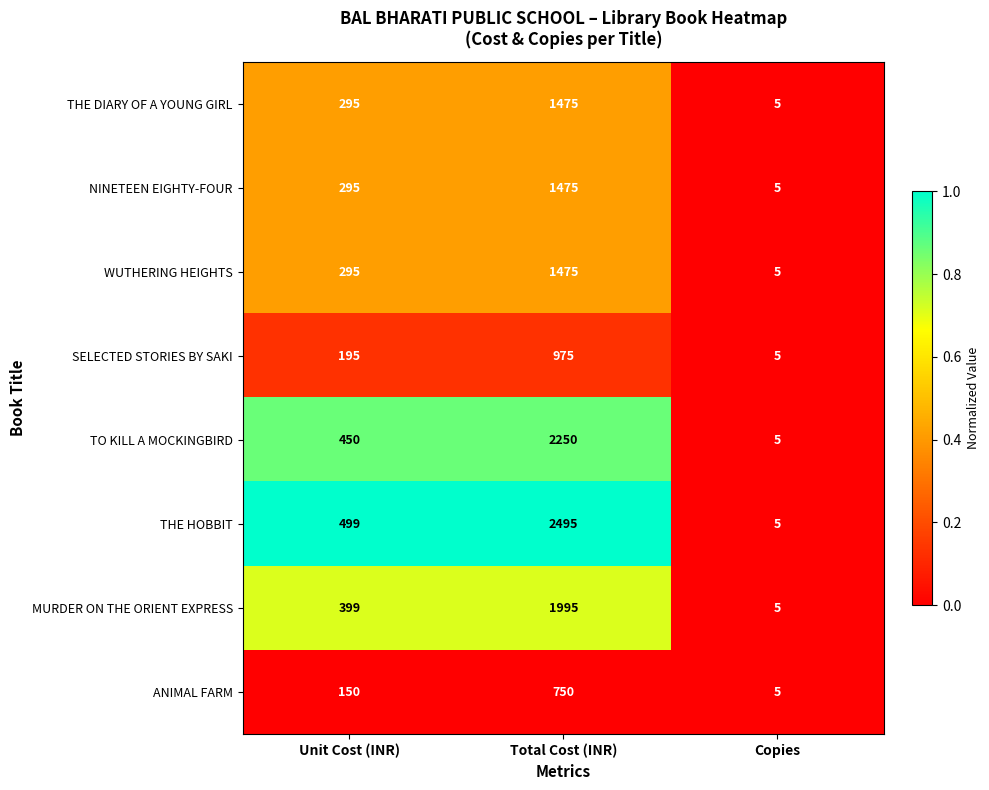

What is the total value across all series at Total Cost (INR)?

12890